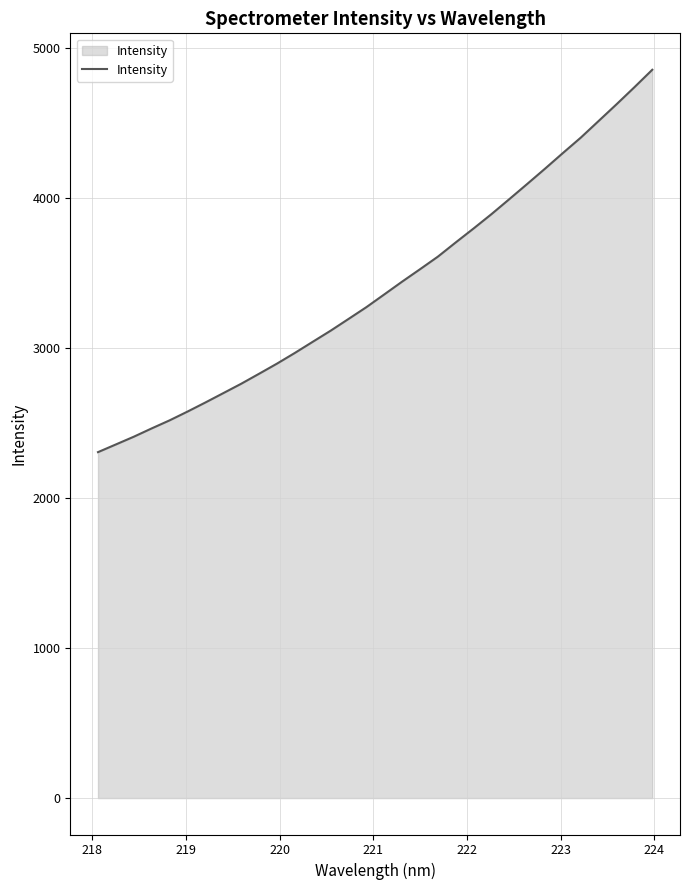

What is the maximum value shown in the chart?

4856.6